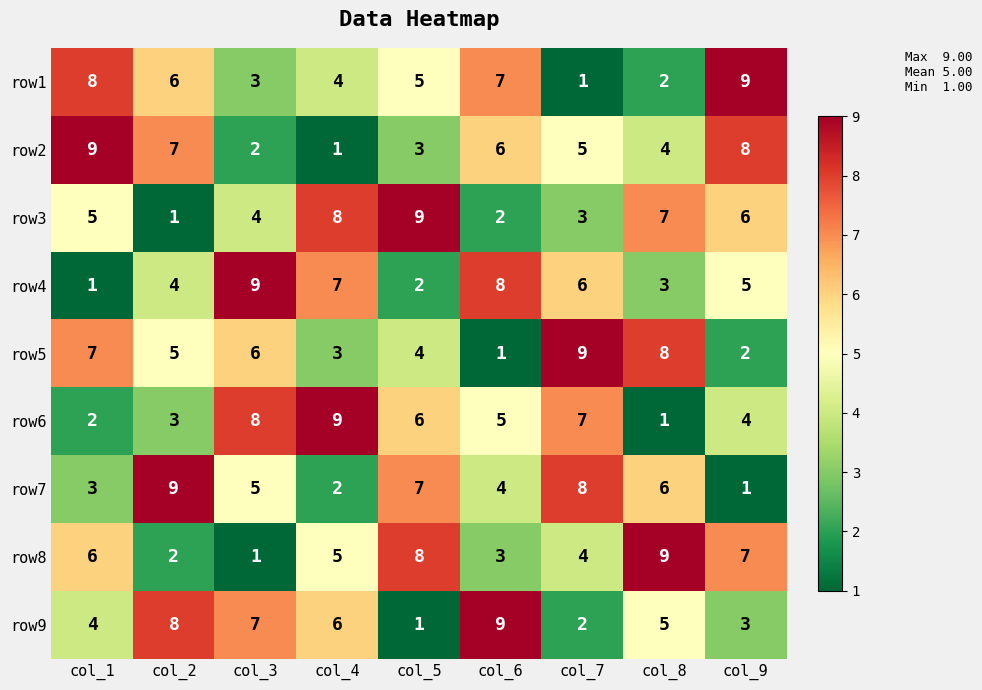

What is the difference between the second highest and minimum values in the row1 series?

7